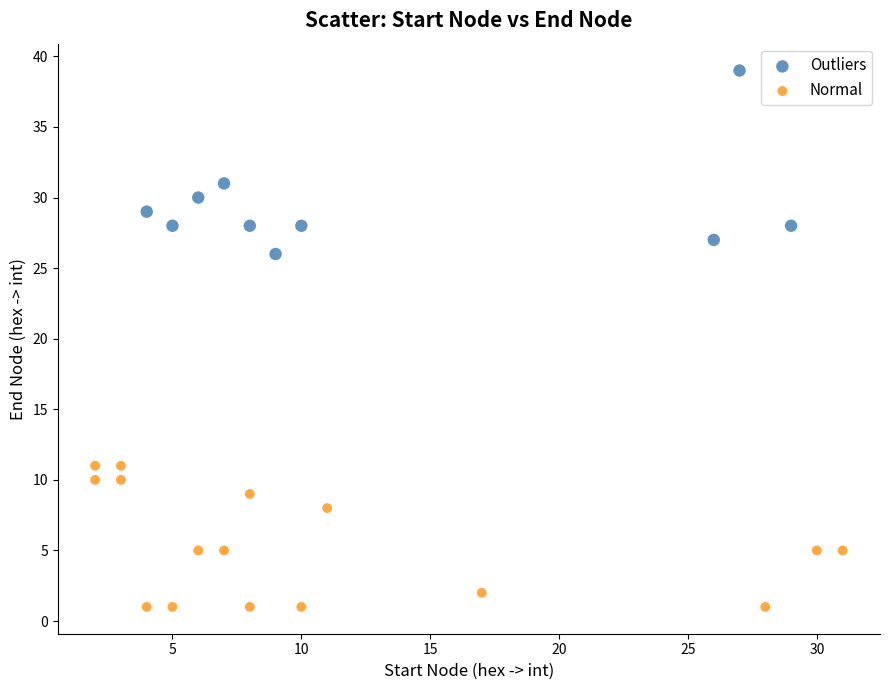

Which series contains the lowest Y value?

Normal